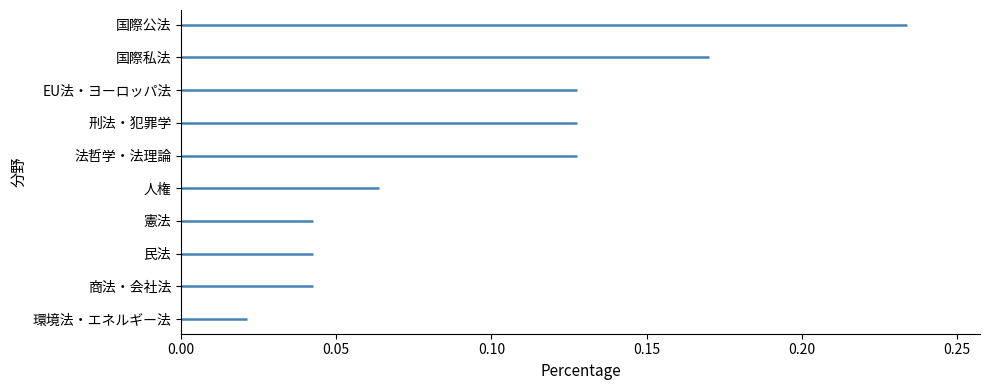

Is it true that the value at 民法 is 0.0?

False